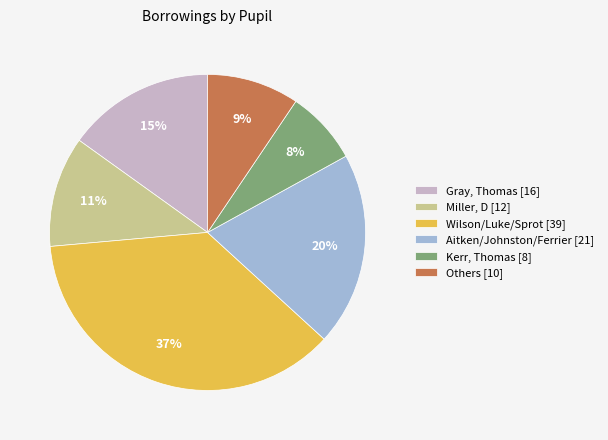

True or false: Others [10] accounts for 18% of the total.

False